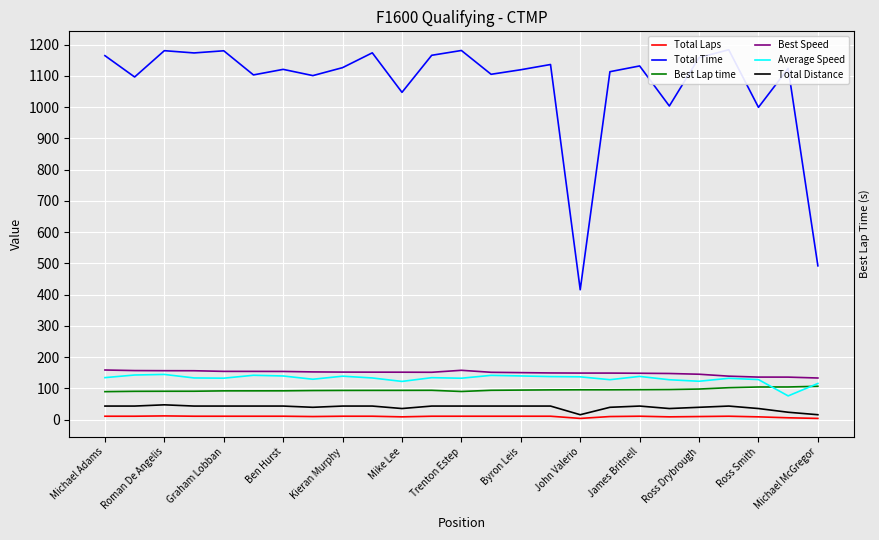

What is the maximum value shown in the chart?

1183.8